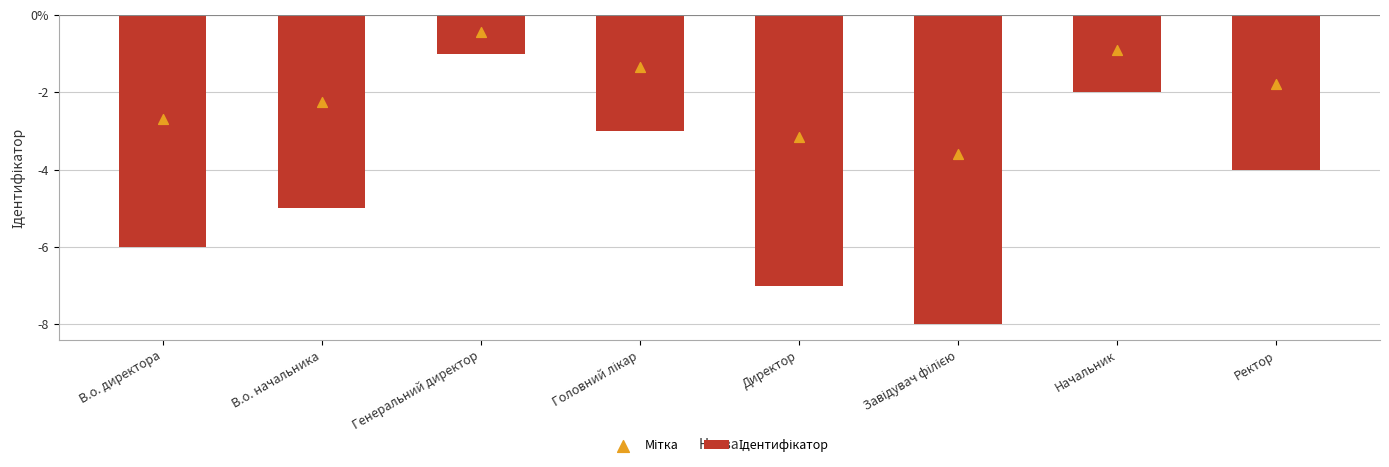

Which series contains the highest Y value?

Мітка